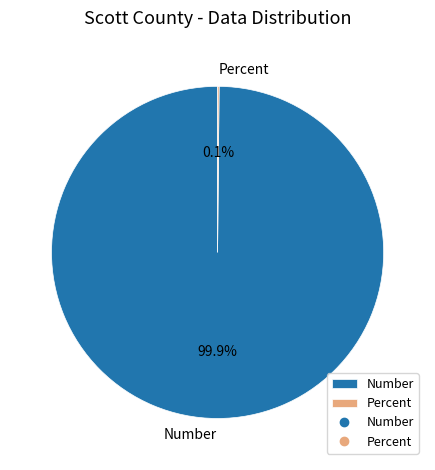

To the nearest percent, what percentage of the pie is Number?

100%